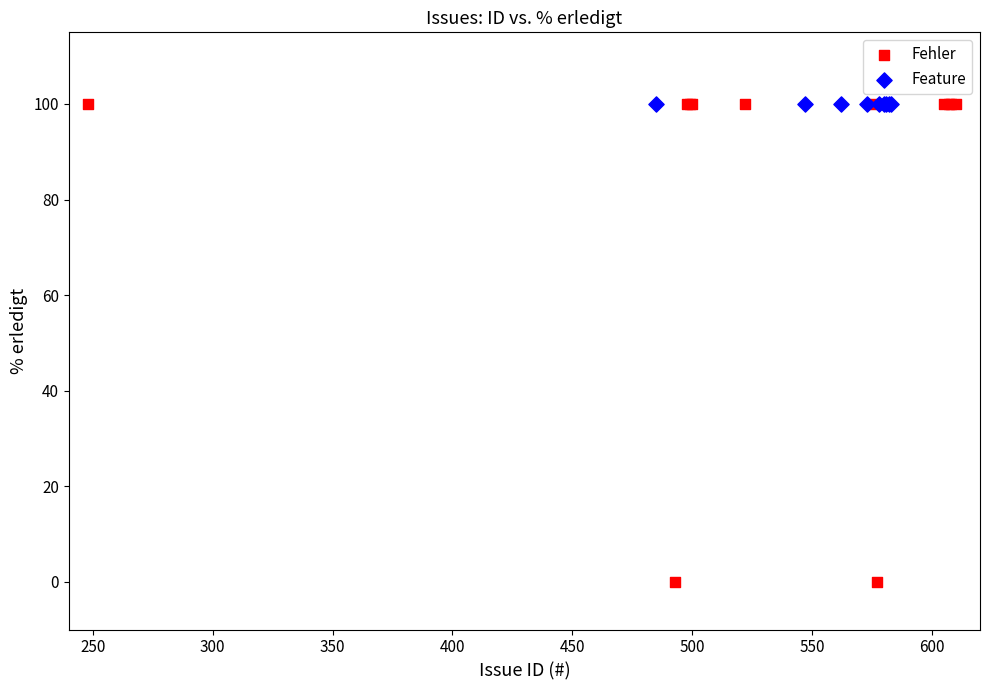

Which series reaches the minimum Y coordinate?

Fehler